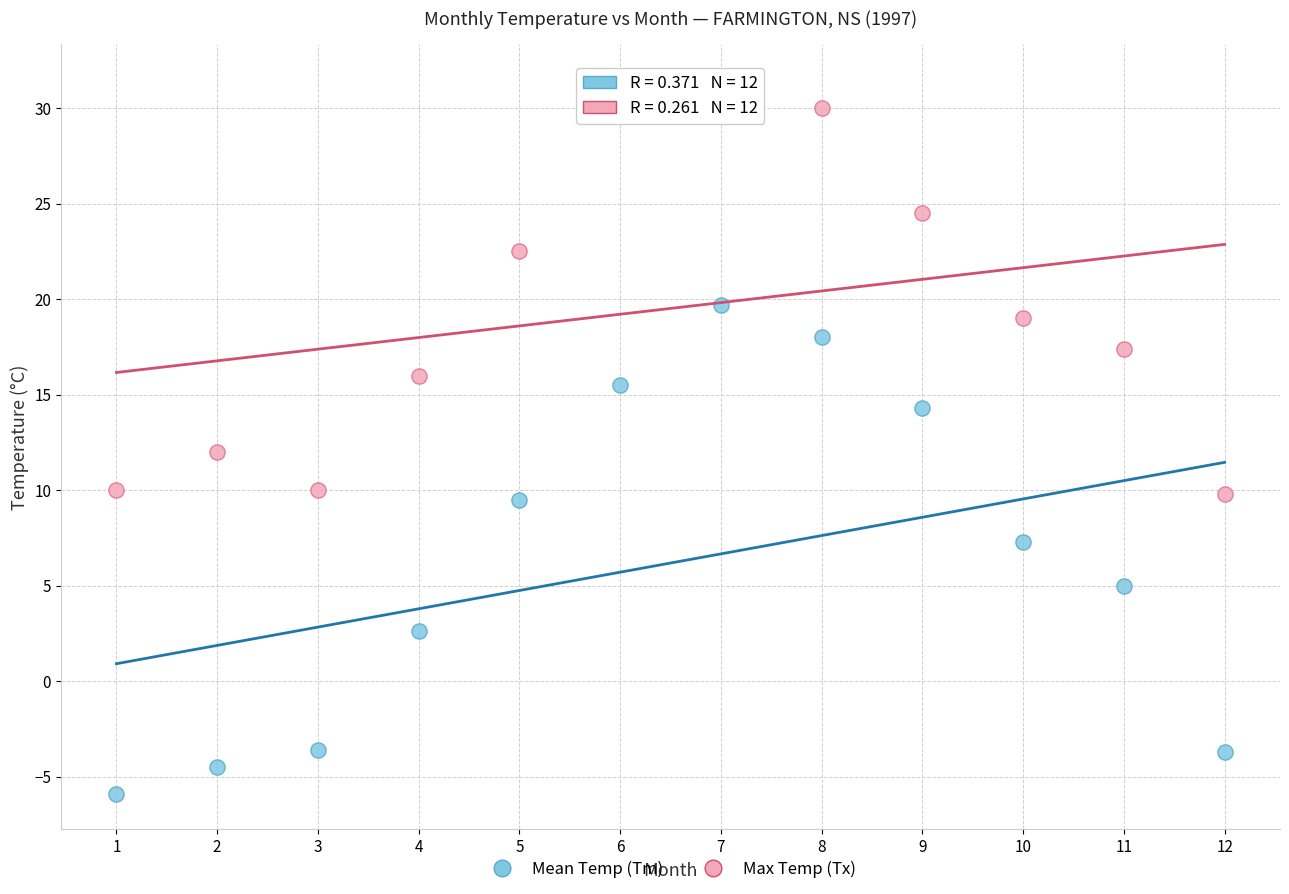

What are all the series names shown in the legend?

Mean Temp (Tm), Max Temp (Tx)